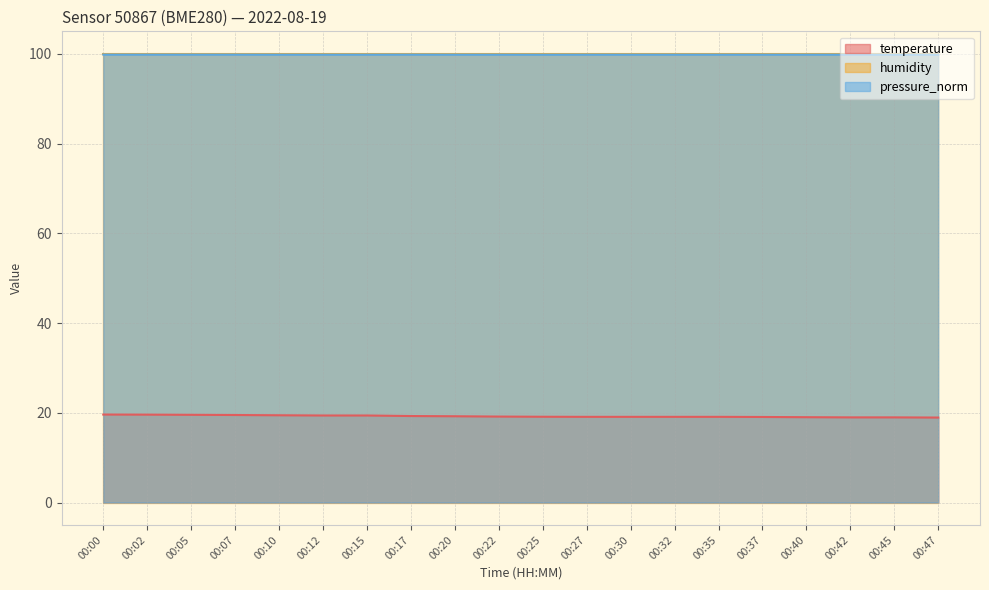

At which category does the chart reach its minimum across all series?

00:47